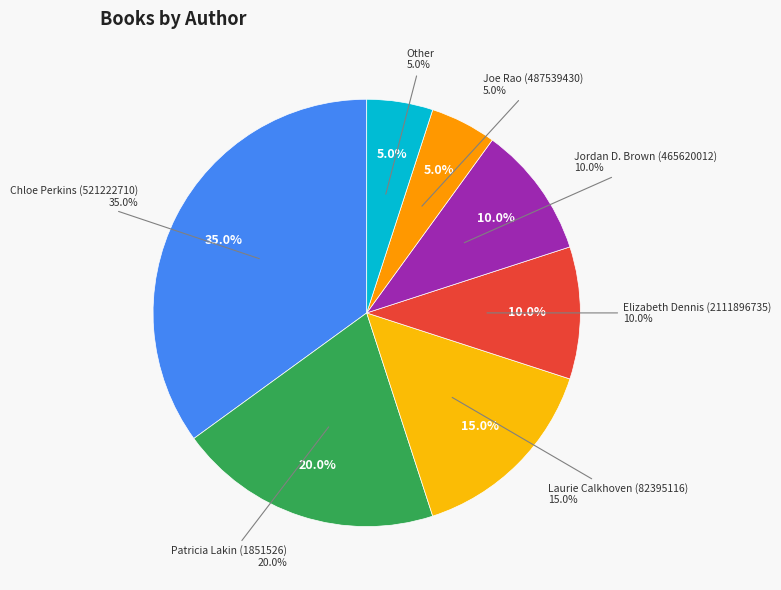

Is there a majority slice in this chart?

No